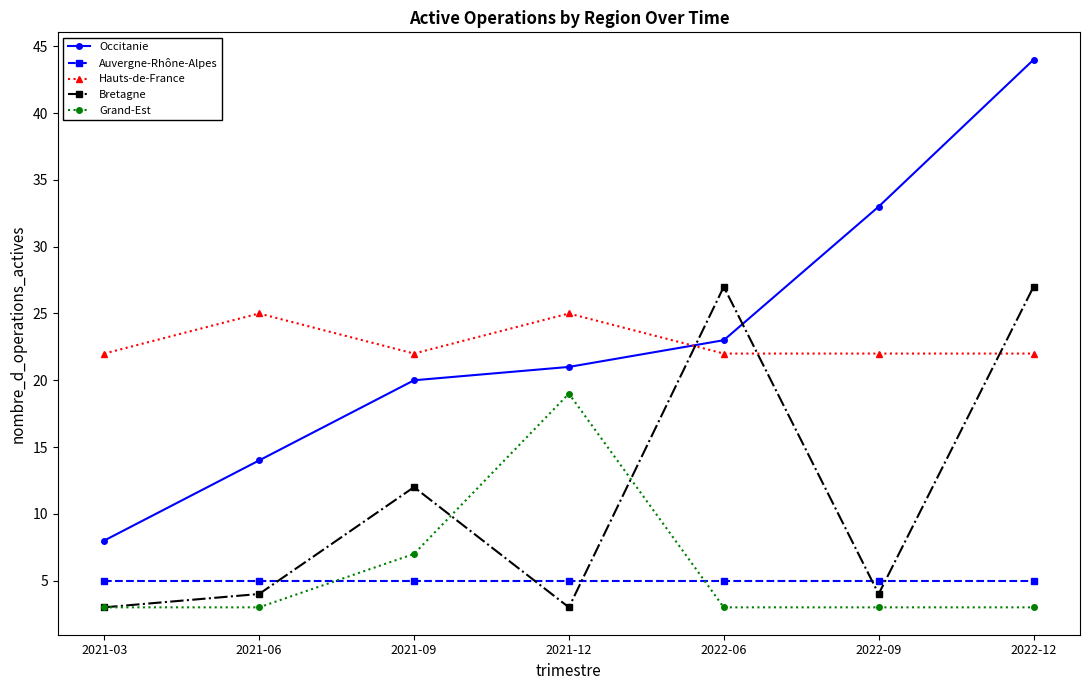

Does the chart have visible grid lines?

No